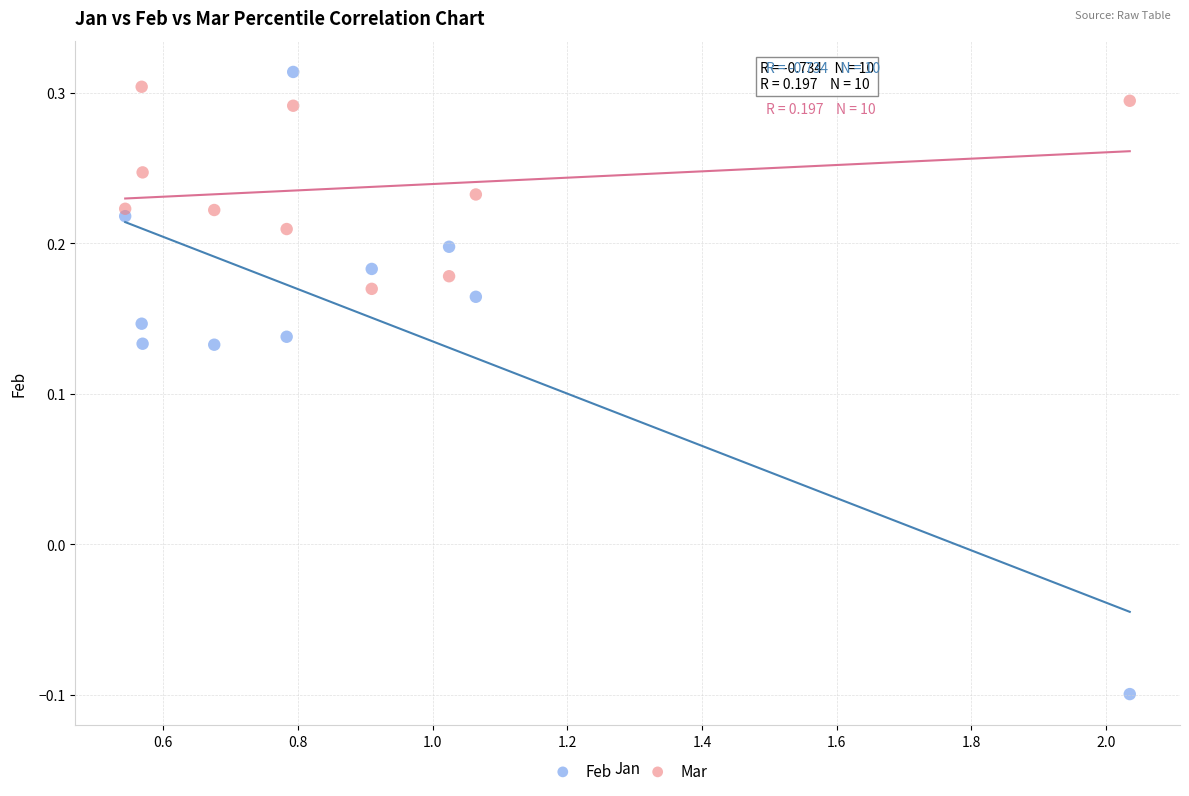

What is the X range (max minus min) for the scatter plot?

1.5